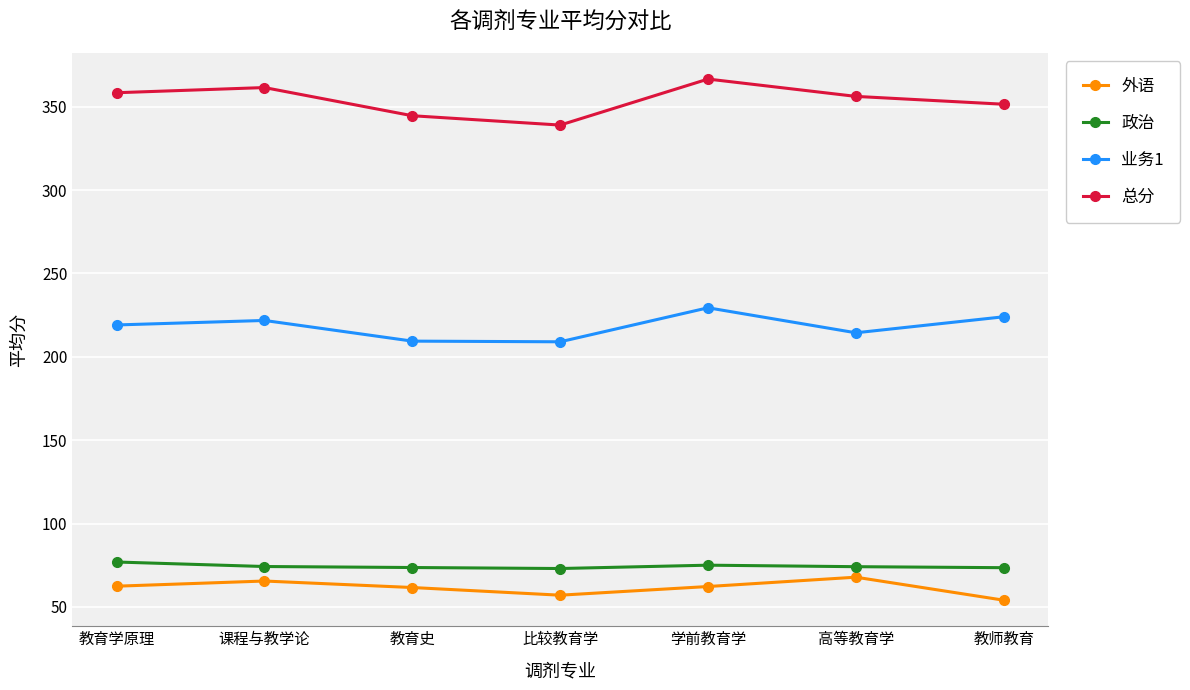

What position from the right is 课程与教学论?

6